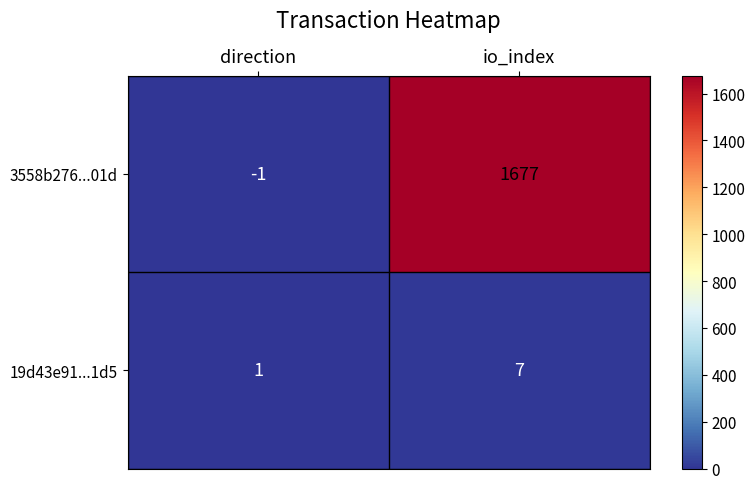

What is the difference between the maximum and minimum values in the 19d43e91...1d5 series?

6